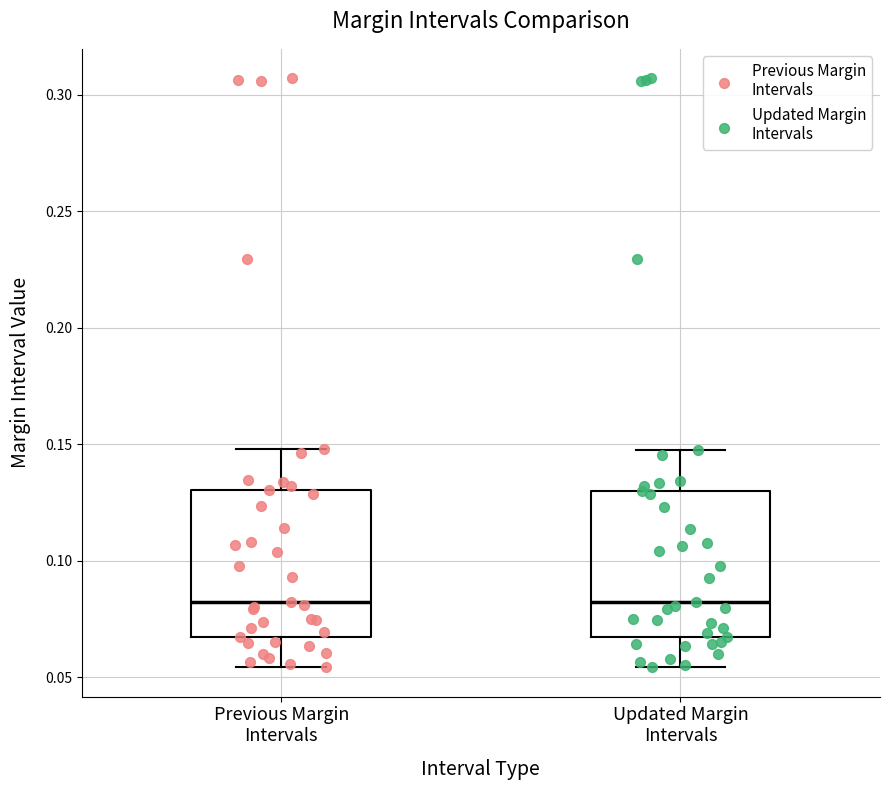

Where does the upper whisker of the box for Previous Margin Intervals end on the y-axis? The values are not printed on the chart, so give them approximately, as read against the axis.

0.150